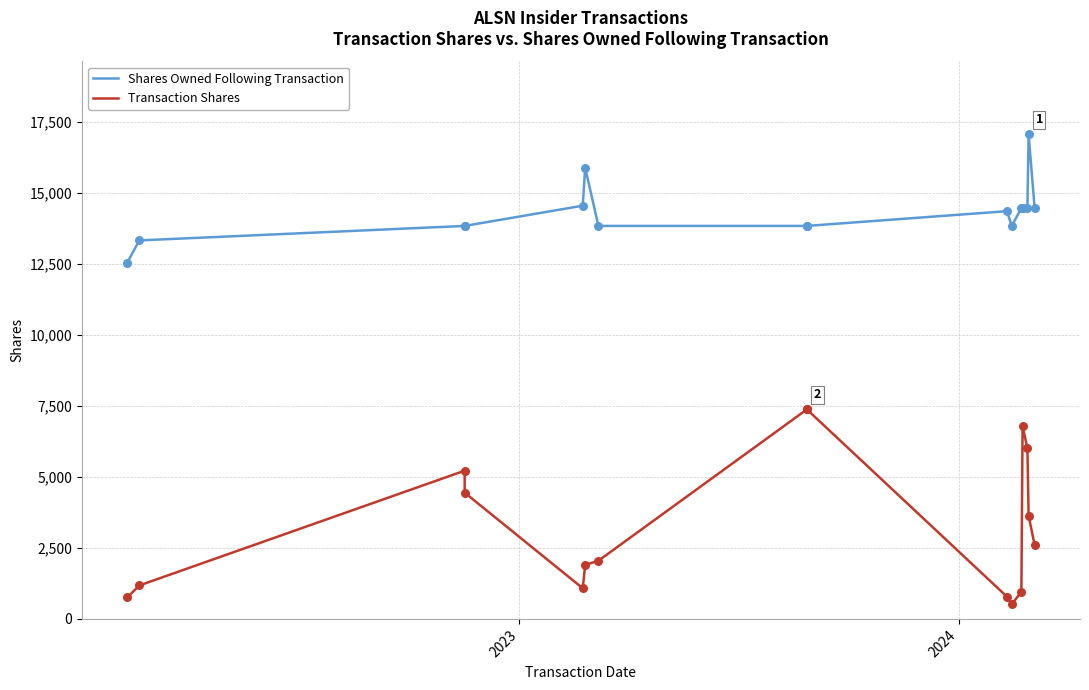

Which series has the widest spread of Y values?

Transaction Shares